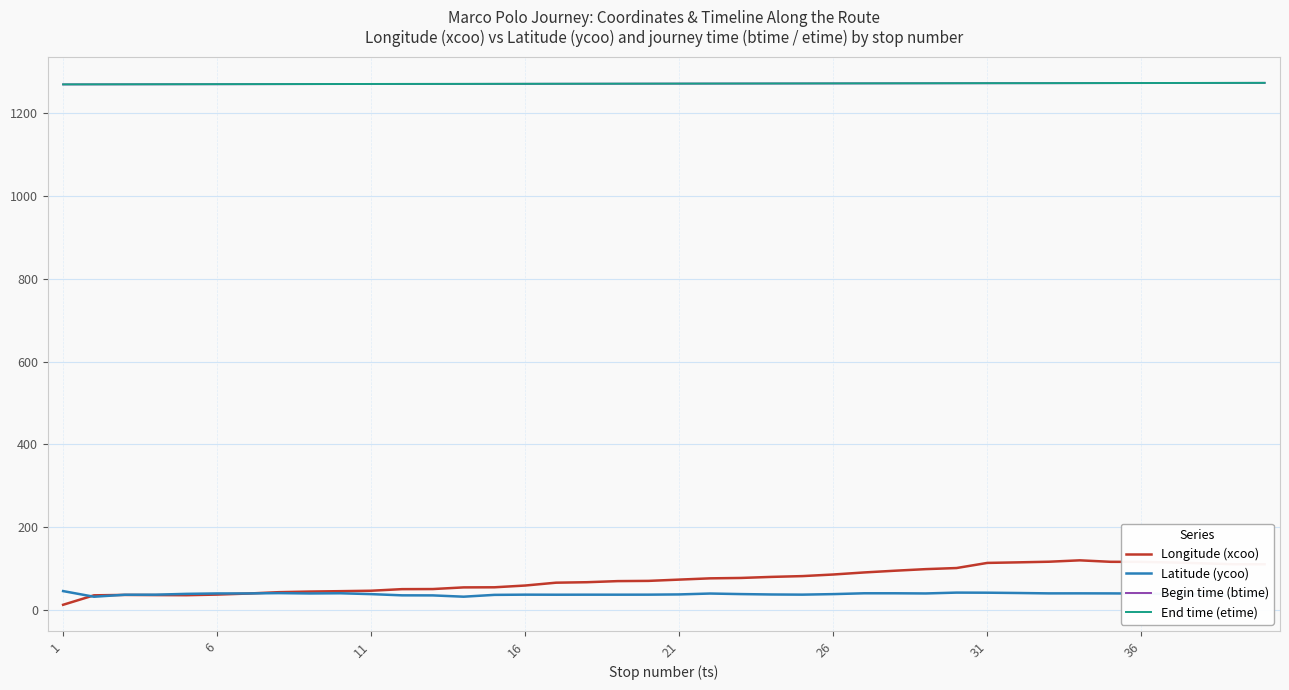

What is the greatest value displayed?

1273.8